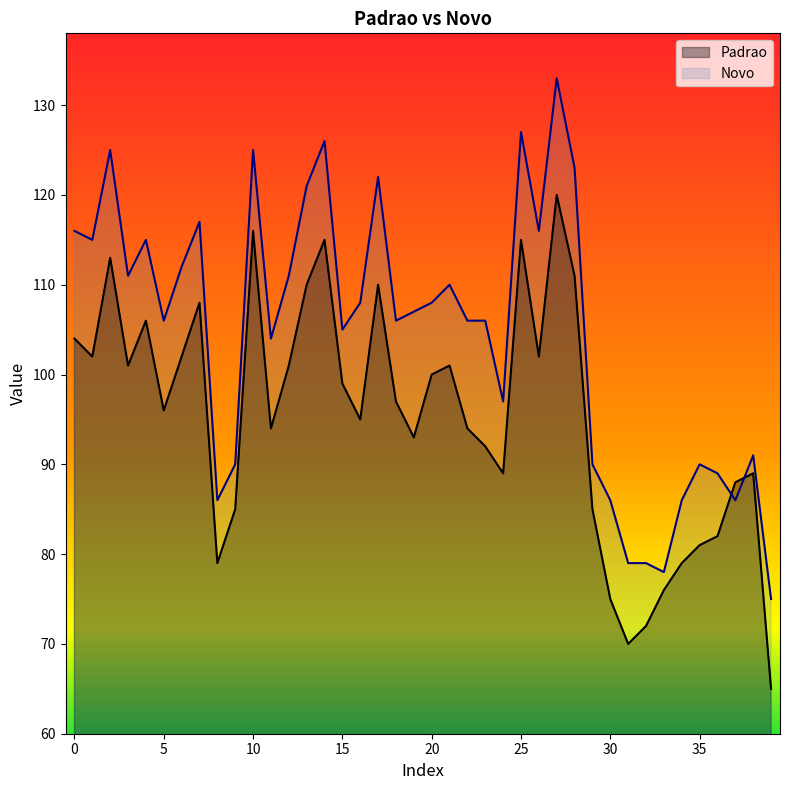

Which series has the widest spread of values?

Novo